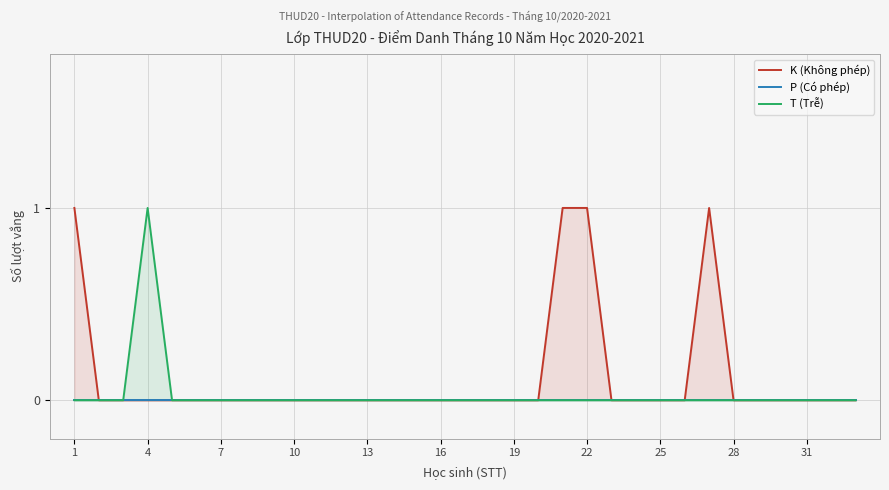

How many interior local peaks does the K (Không phép) series have?

1